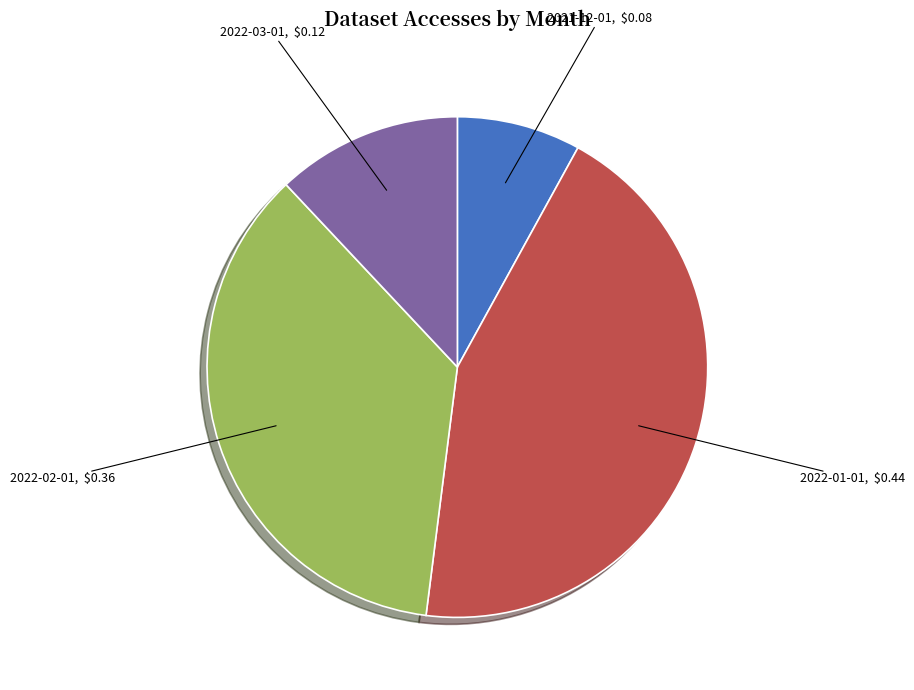

Is it true that 2022-01-01 is 37% of the pie?

False